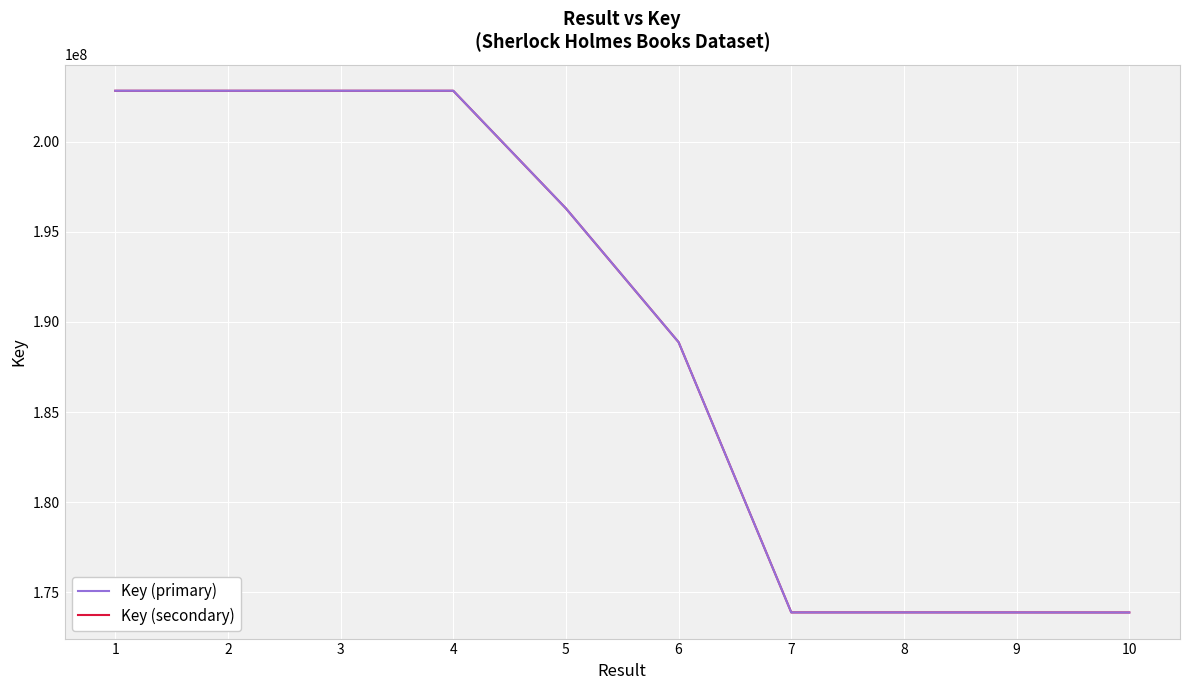

Count the number of categories in the chart.

10